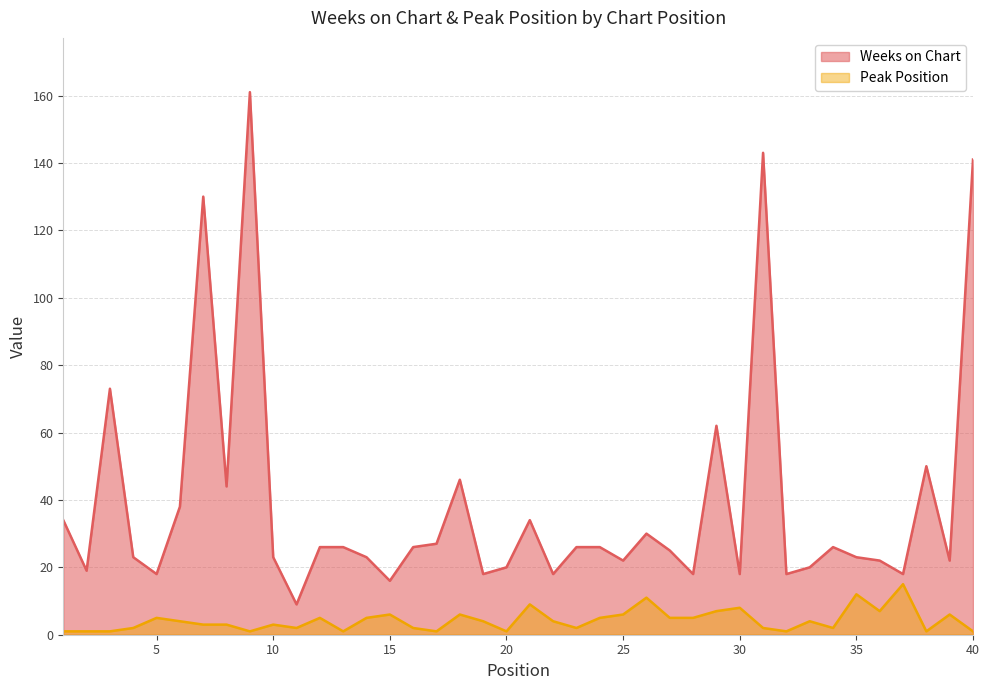

Is the value of Weeks on Chart at 23 greater than the value of Peak Position at 30?

Yes